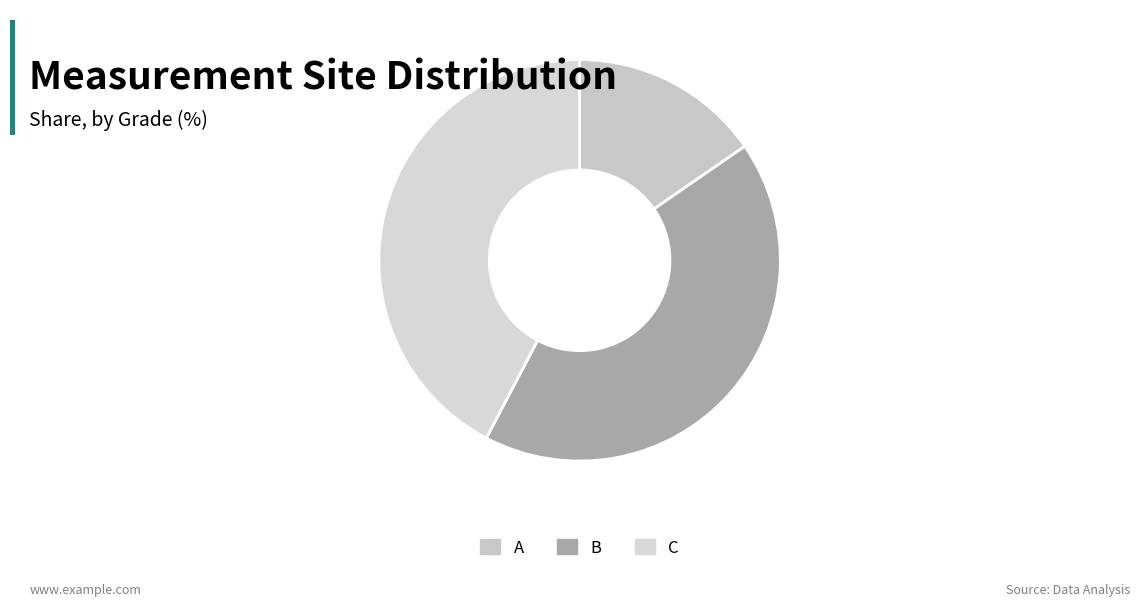

Which slice is the largest?

B